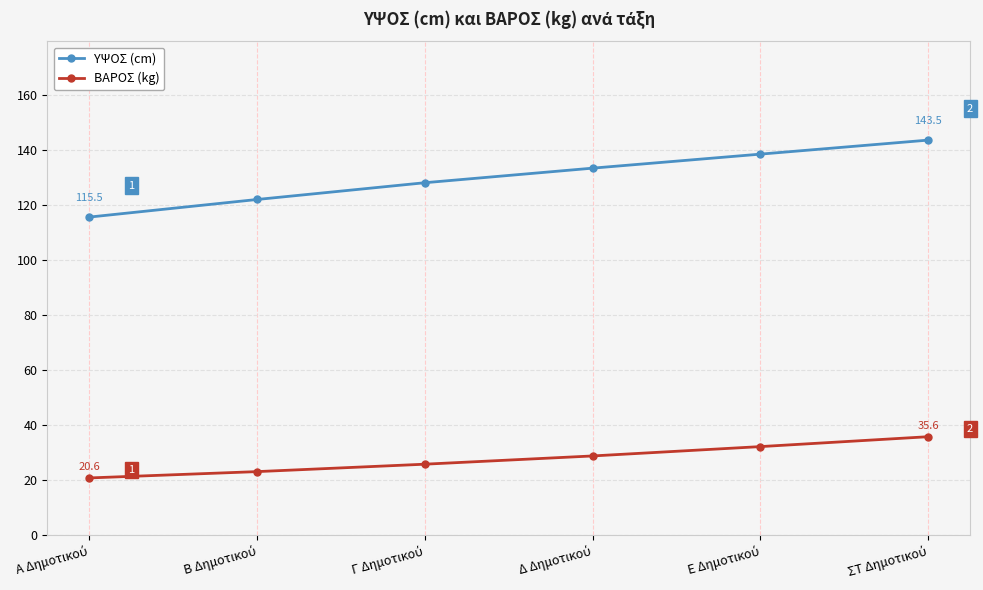

Which series has the largest total across all categories?

ΥΨΟΣ (cm)